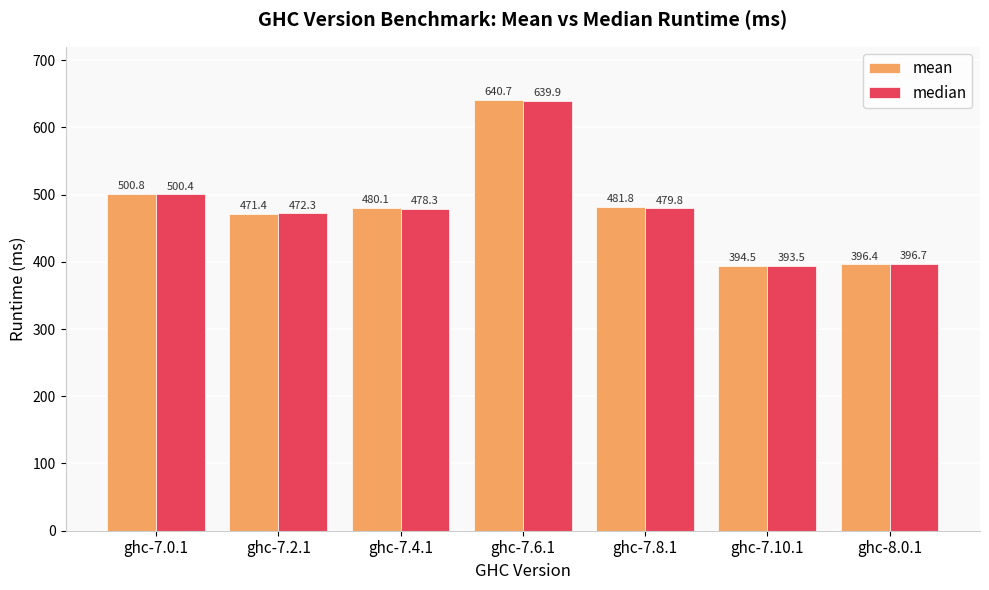

What is the spread (max minus min) of values at ghc-7.2.1?

0.9